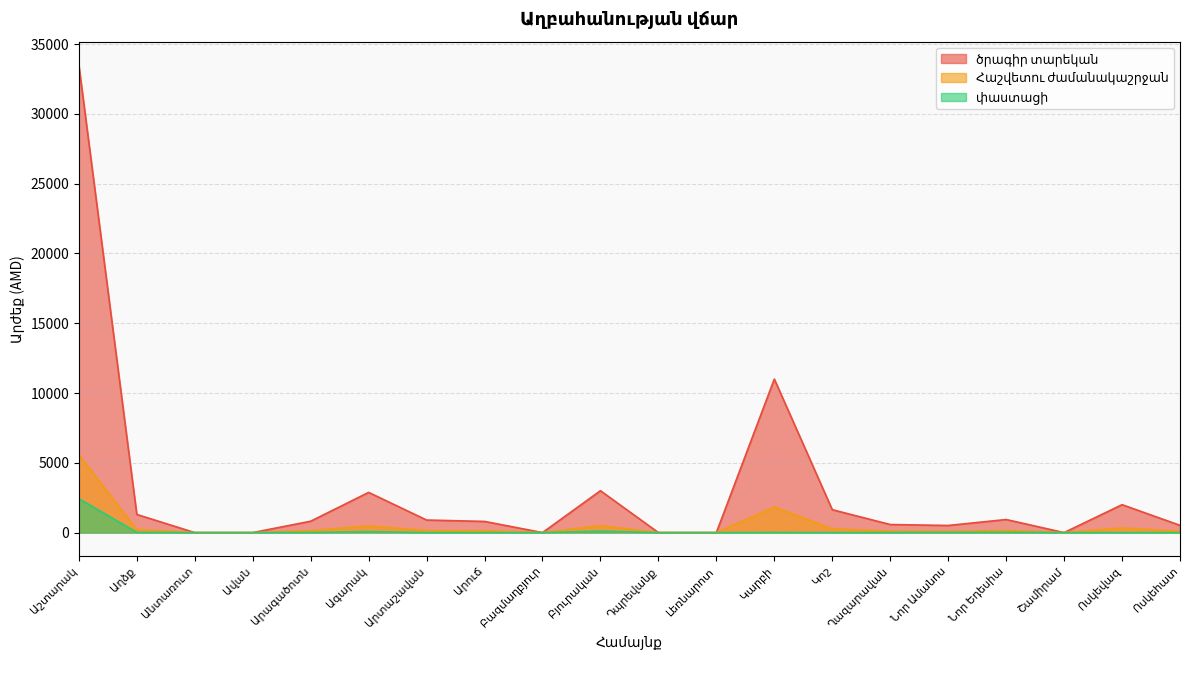

True or false: փաստացի and Հաշվետու ժամանակաշրջան cross at least once.

False